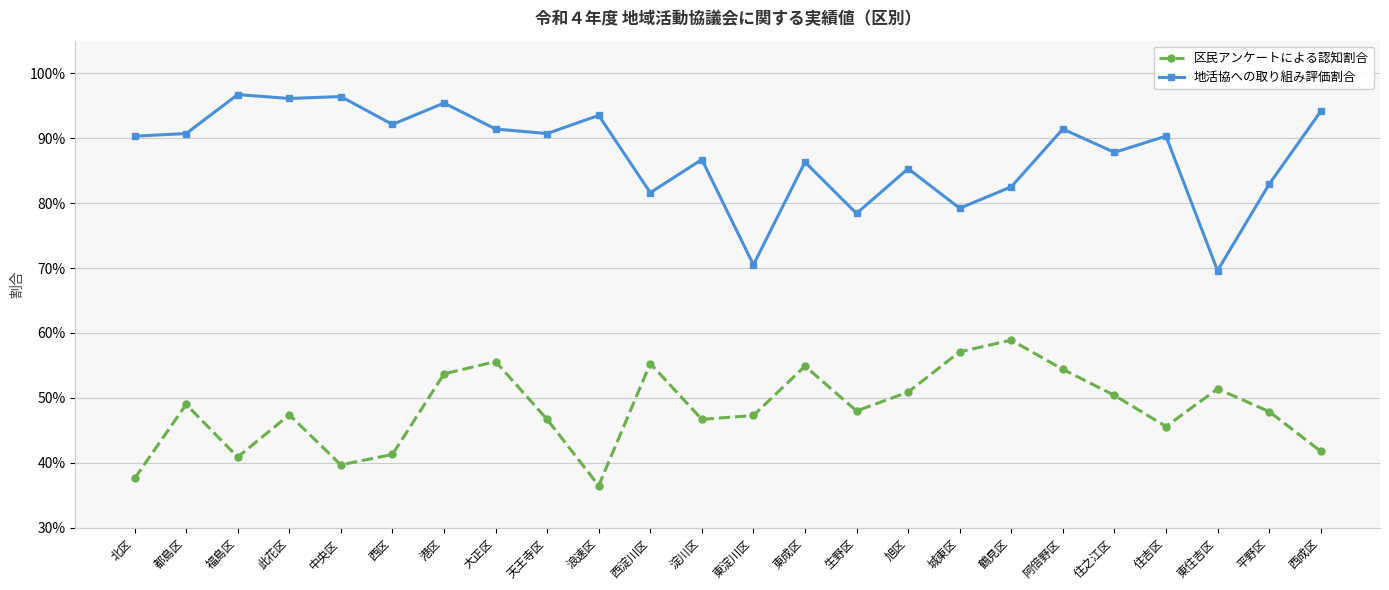

What are all the series names shown in the legend?

区民アンケートによる認知割合, 地活協への取り組み評価割合